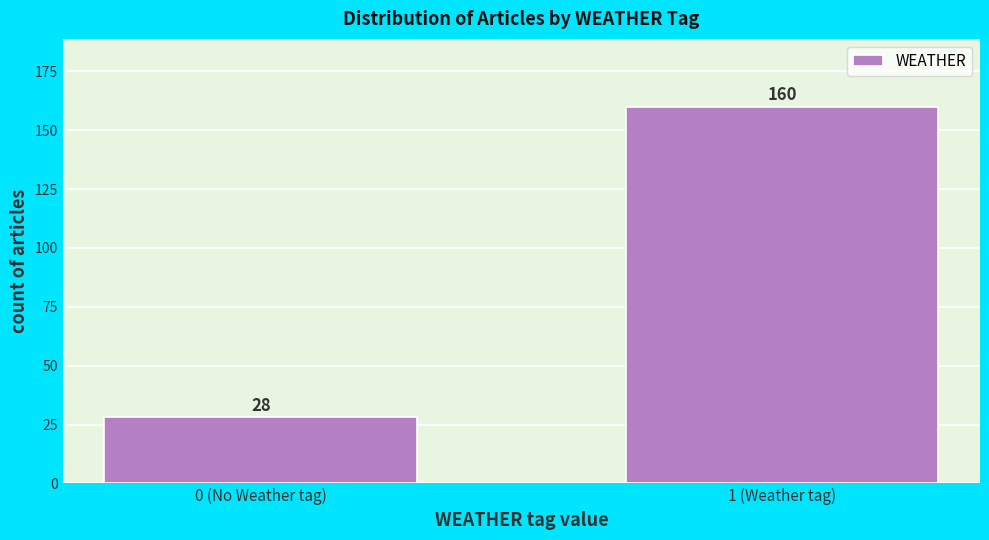

Reading left to right, extract all data points from this chart.

0 (No Weather tag)=28	1 (Weather tag)=160